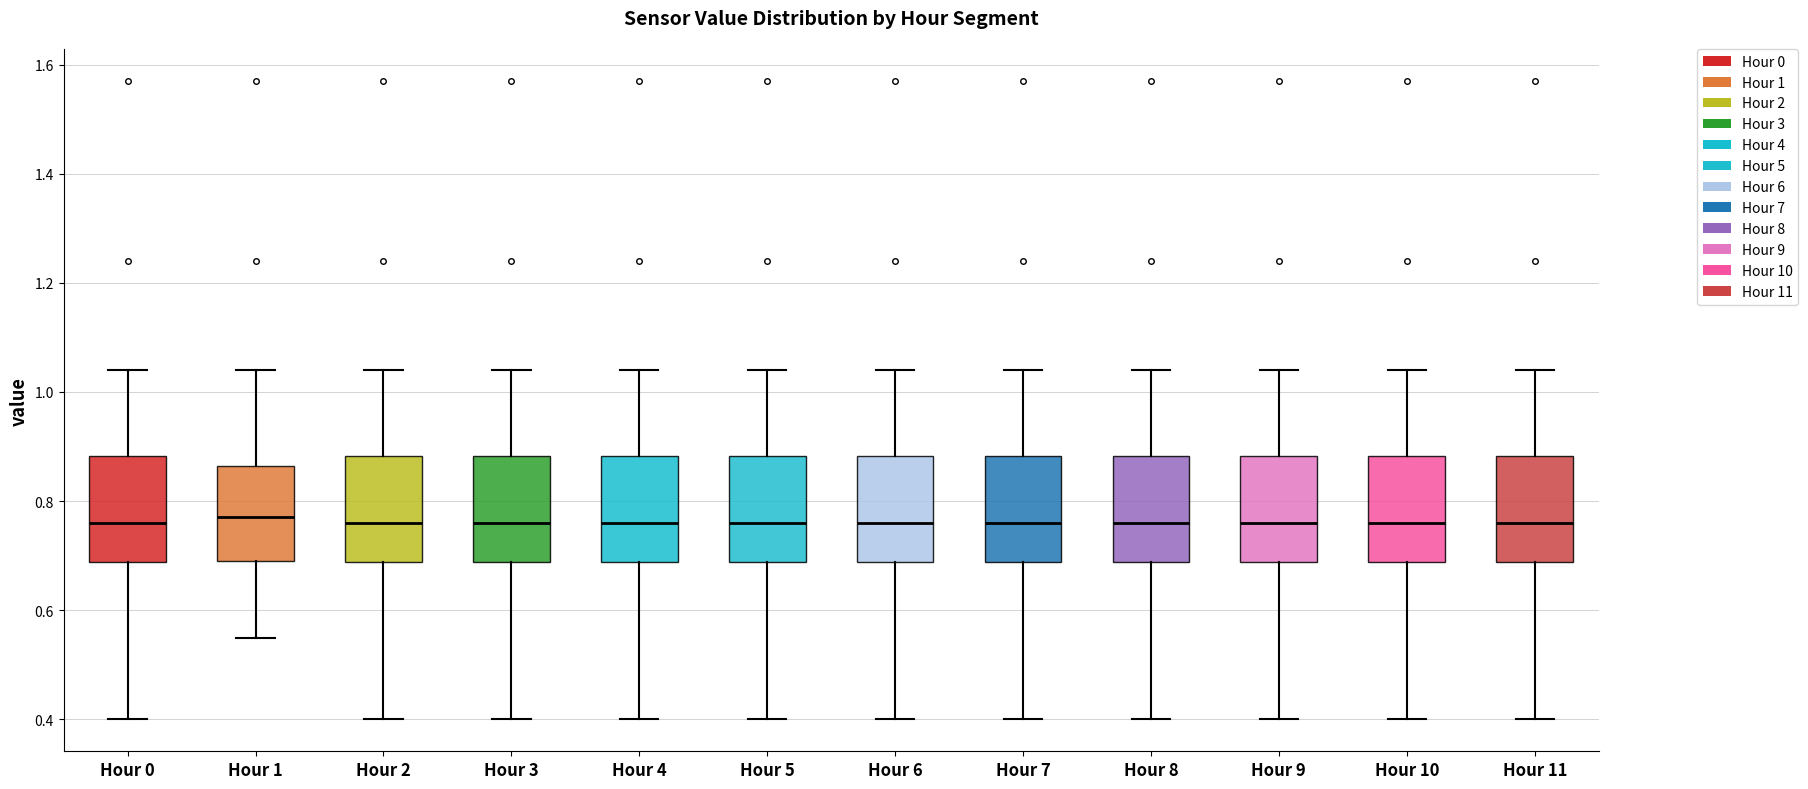

Where does the median line of the box for Hour 9 sit on the y-axis? The values are not printed on the chart, so give them approximately, as read against the axis.

0.76